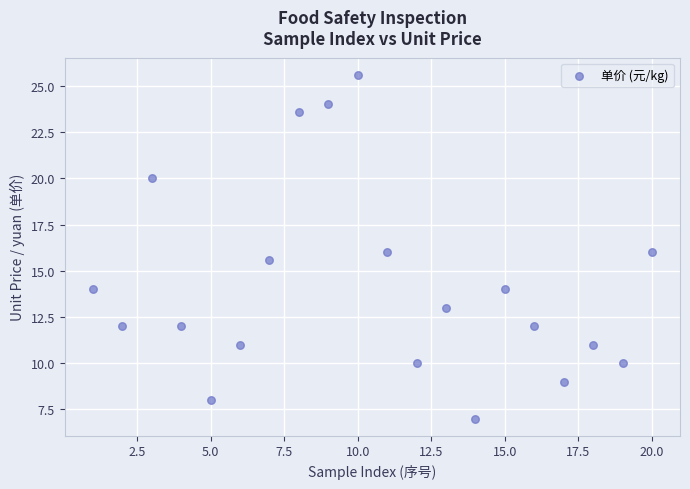

What is the range of Y values (max minus min)?

18.6